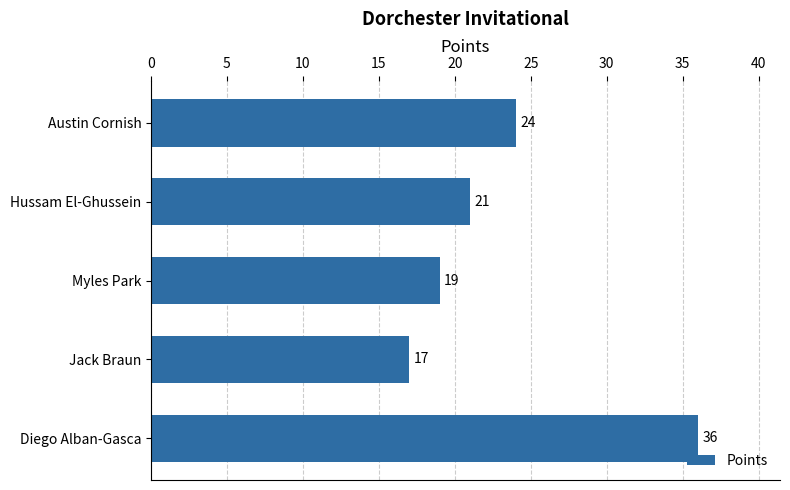

Reading top to bottom, list all the values displayed in this chart.

Austin Cornish=24	Hussam El-Ghussein=21	Myles Park=19	Jack Braun=17	Diego Alban-Gasca=36